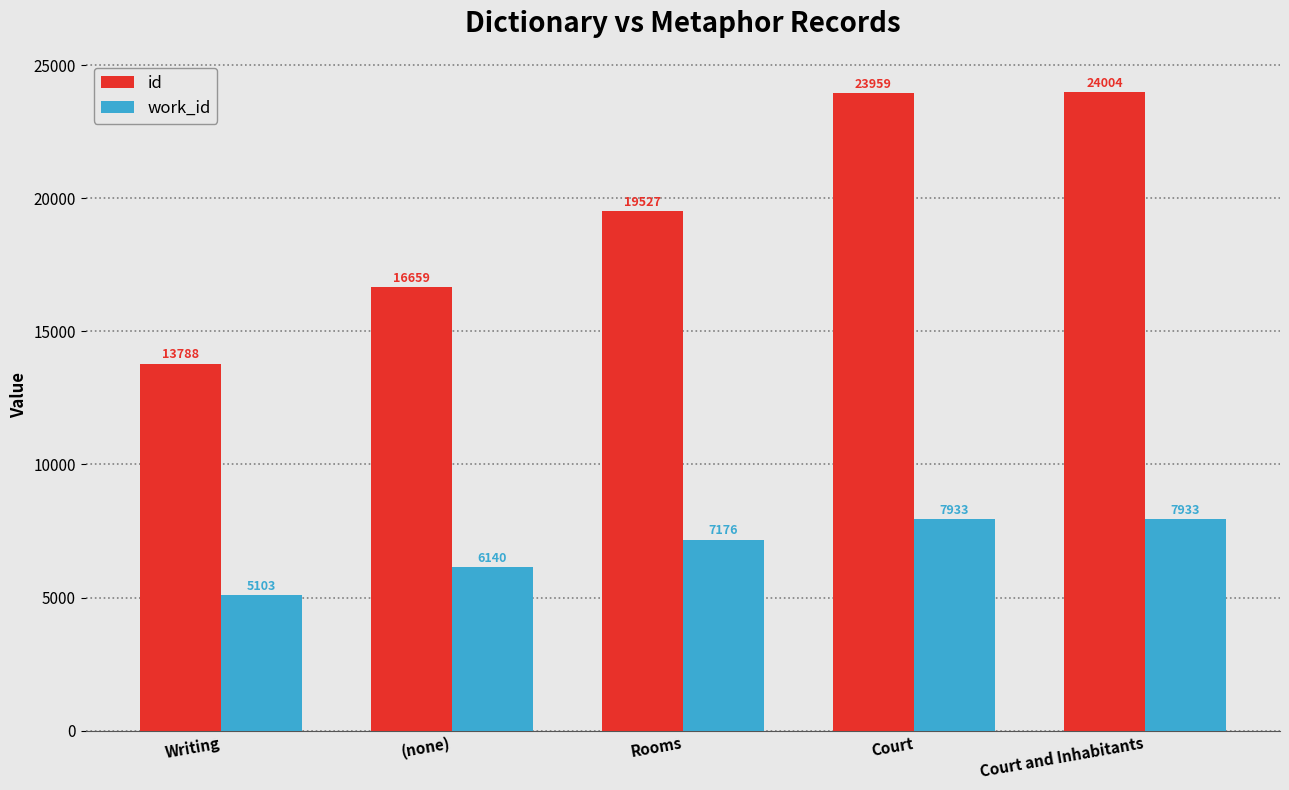

What is the total value across all series at Court?

31892